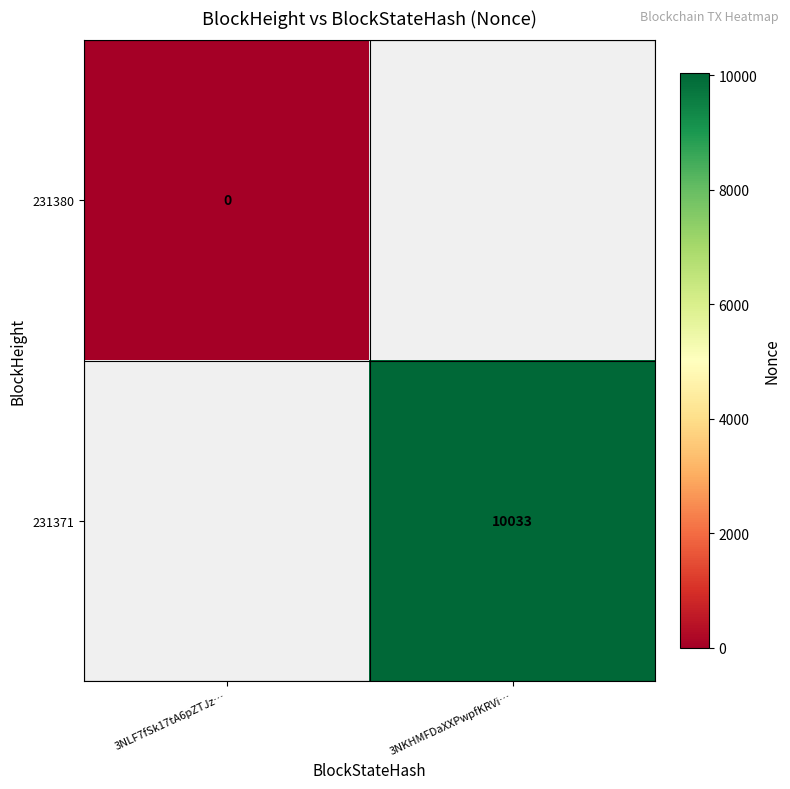

The value of 231371 at 3NKHMFDaXXPwpfKRVi… is 10033. True or false?

True